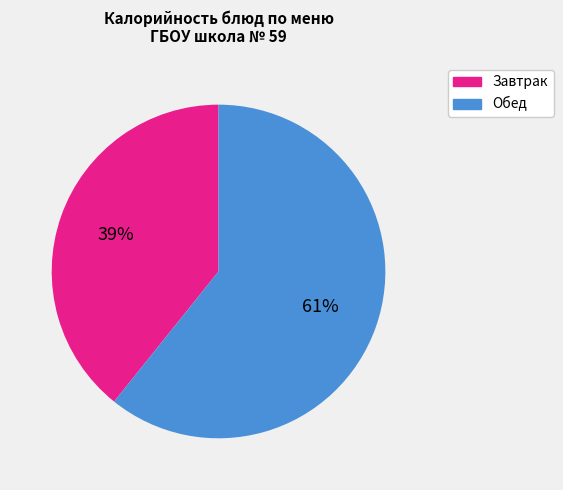

To the nearest percent, what is the average slice percentage?

50%